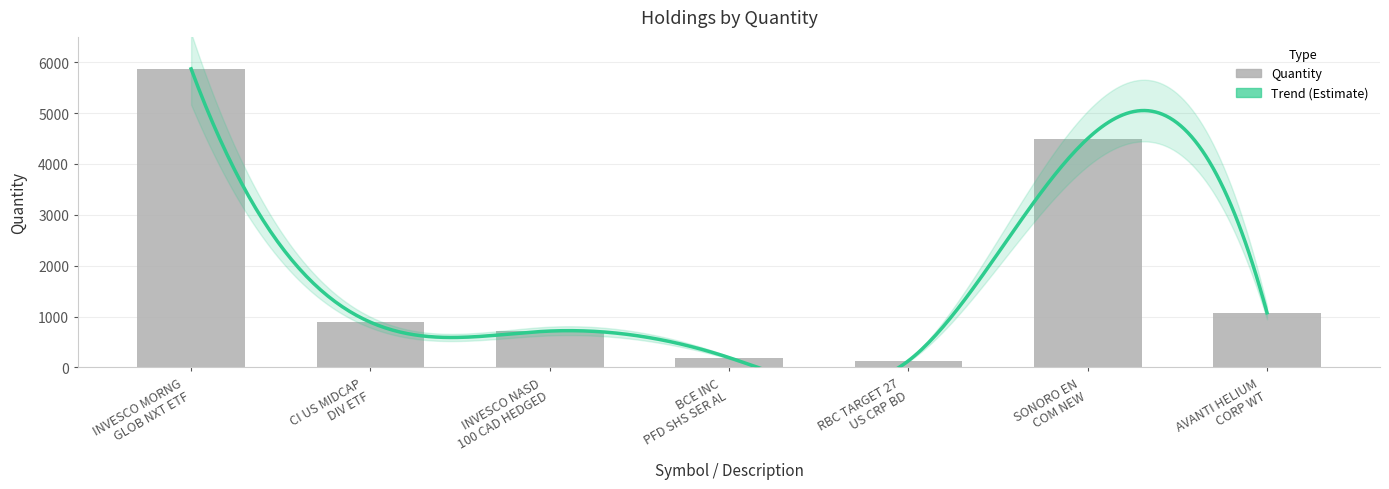

Rank the categories by value from lowest to highest.

RBC TARGET 27 US CRP BD, BCE INC PFD SHS SER AL, INVESCO NASD 100 CAD HEDGED, CI US MIDCAP DIV ETF, AVANTI HELIUM CORP WT, SONORO EN COM NEW, INVESCO MORNG GLOB NXT ETF